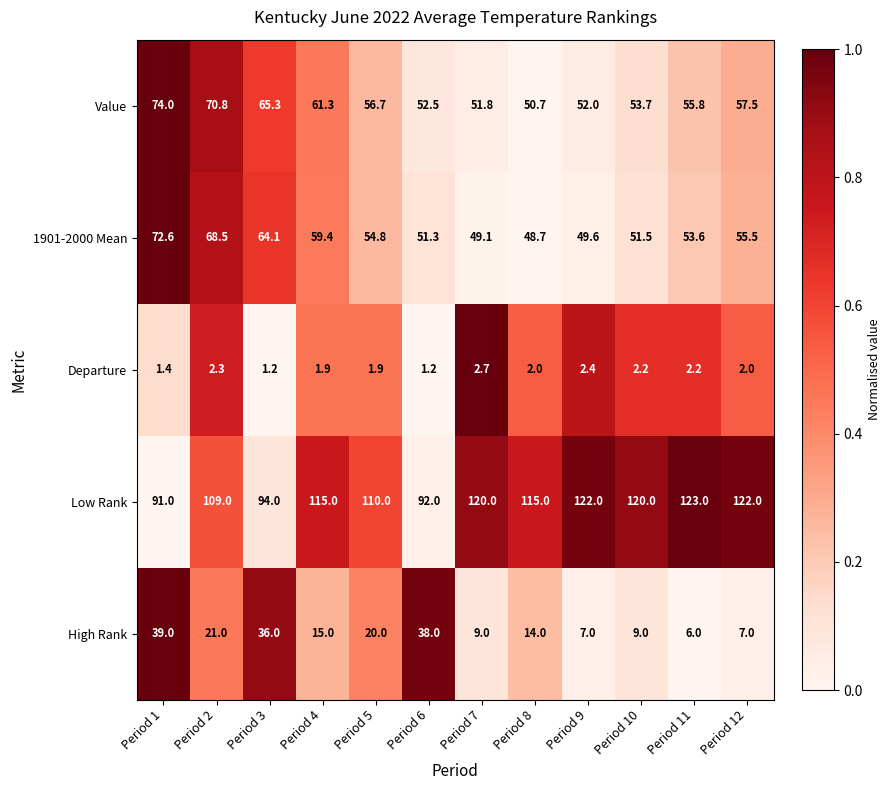

The value of Low Rank at Period 7 is 33.4. True or false?

False